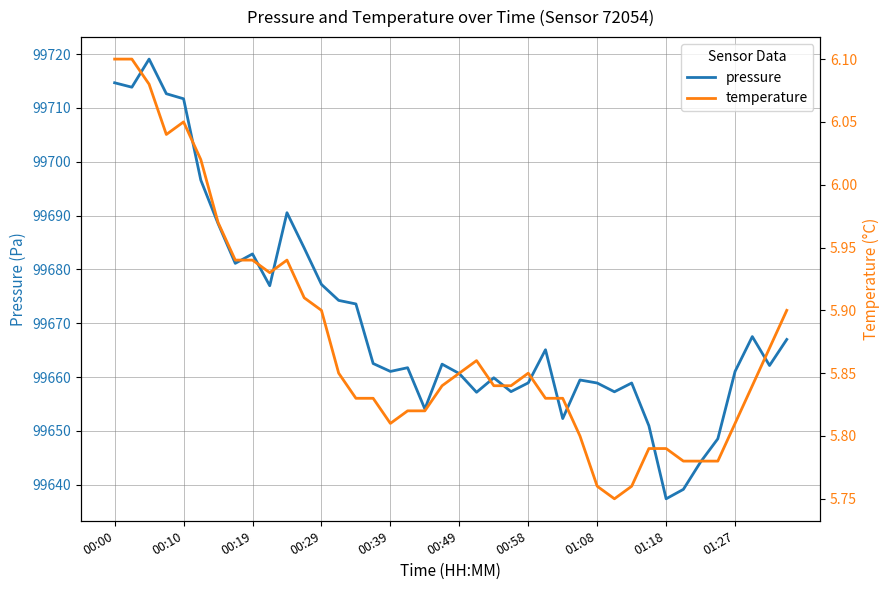

How many data points does each series have?

40